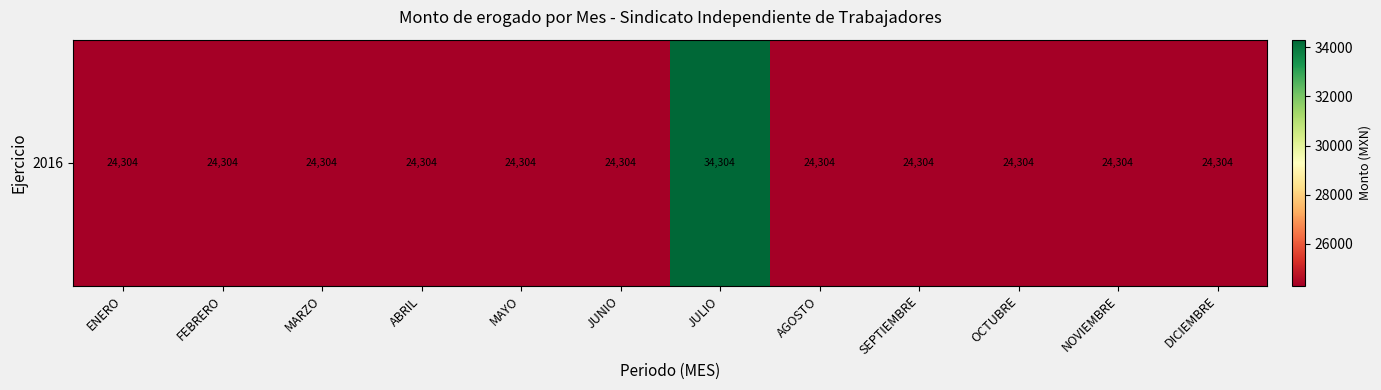

What is the difference between the maximum and minimum values?

10000